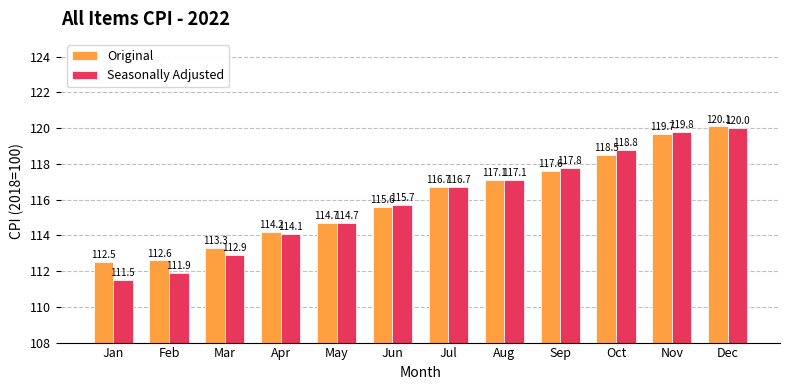

What is the sum of all Seasonally Adjusted values?

1391.0